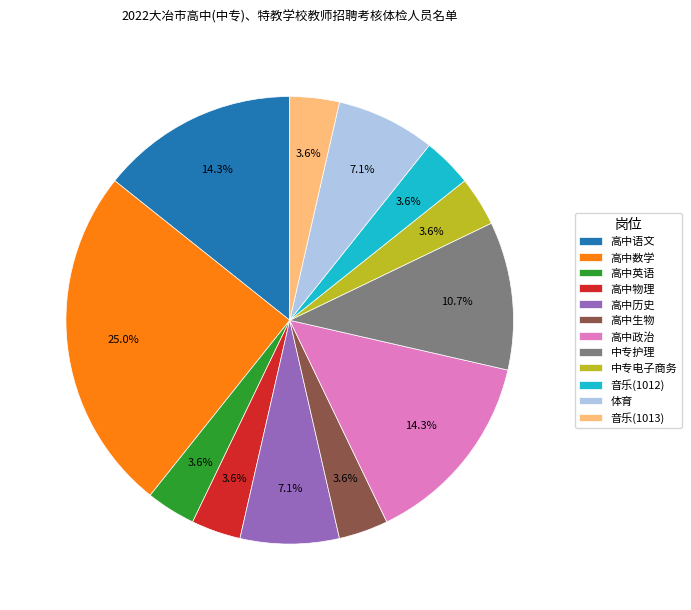

Is there any slice that represents more than half of the pie?

No